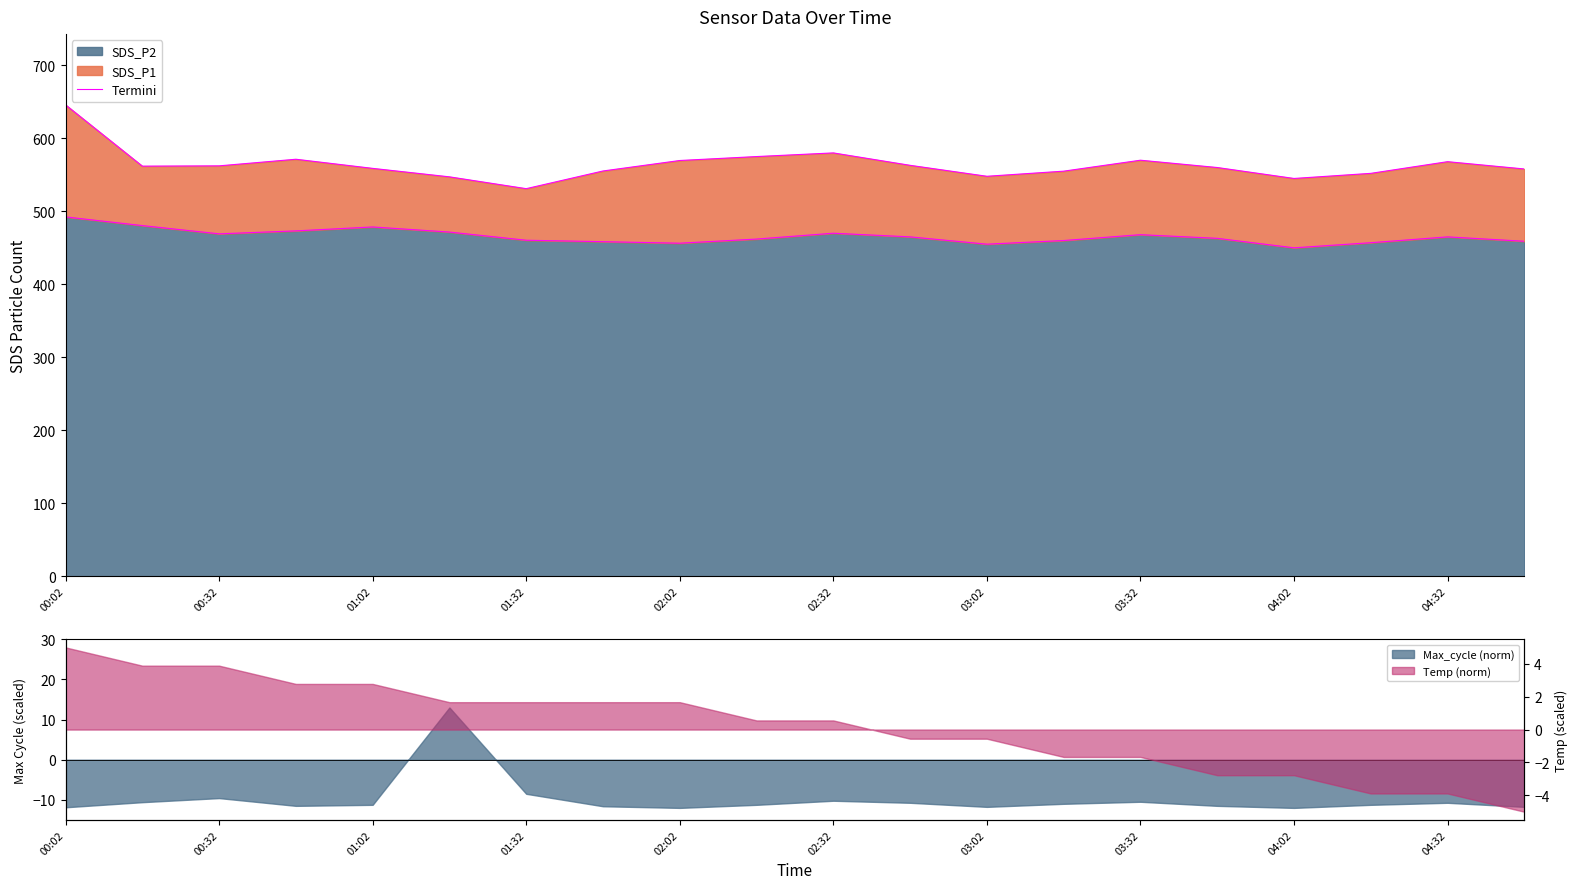

The SDS_P2 series shows 281.4 at 00:32. True or false?

False